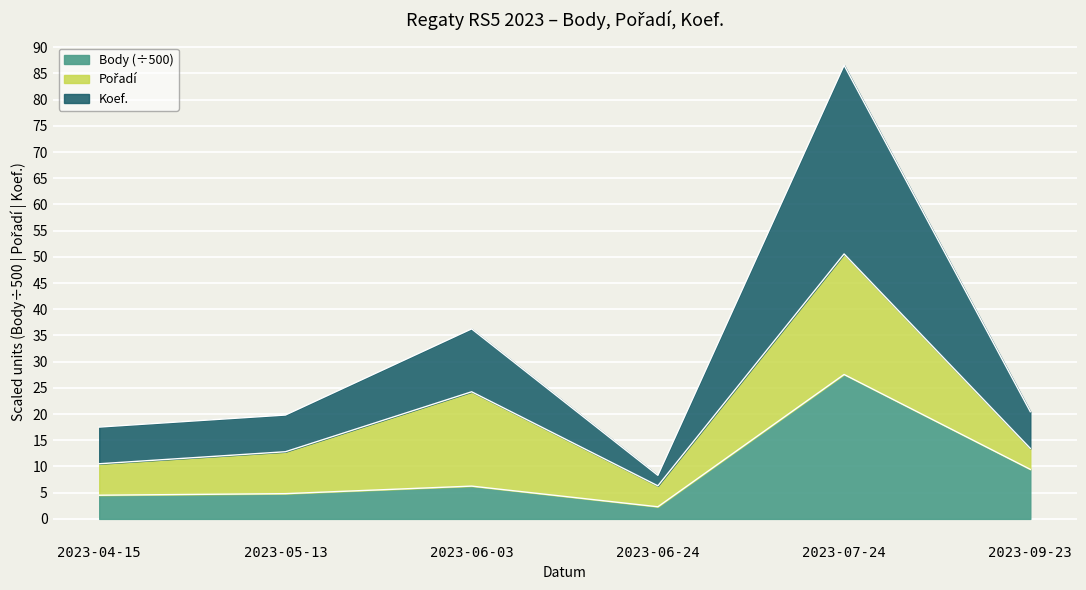

At which category is the sum across all series the highest?

2023-07-24